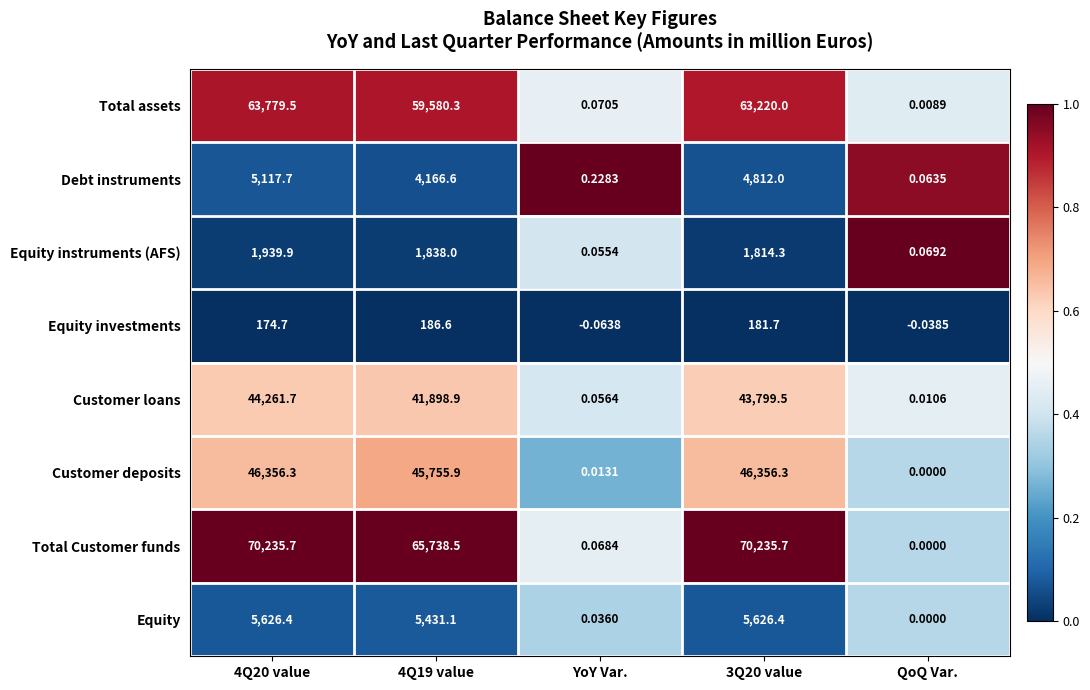

At which category does the chart reach its minimum across all series?

YoY Var.